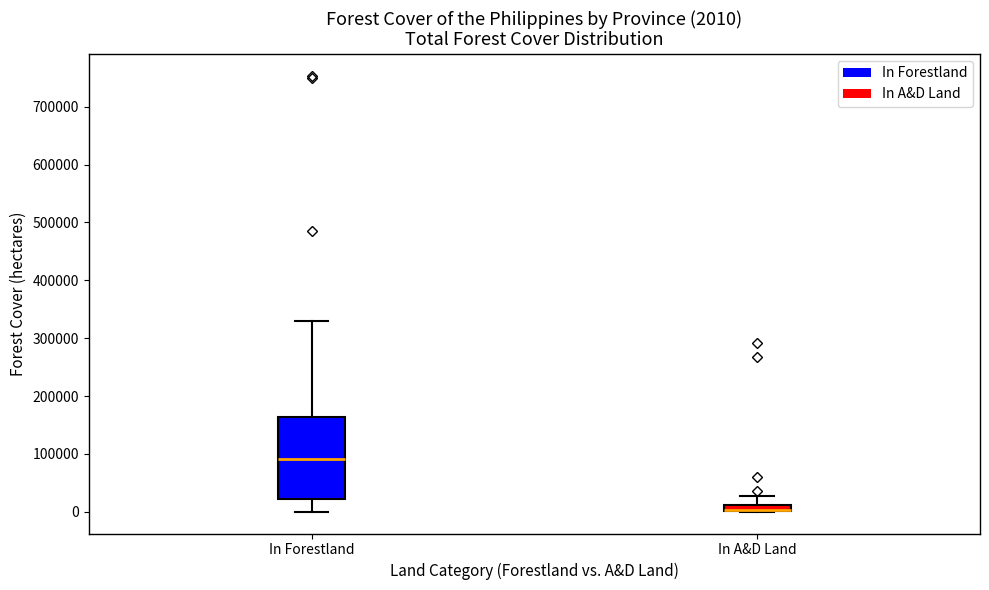

Comparing the boxes themselves (not the whiskers), which one is the tallest?

In Forestland